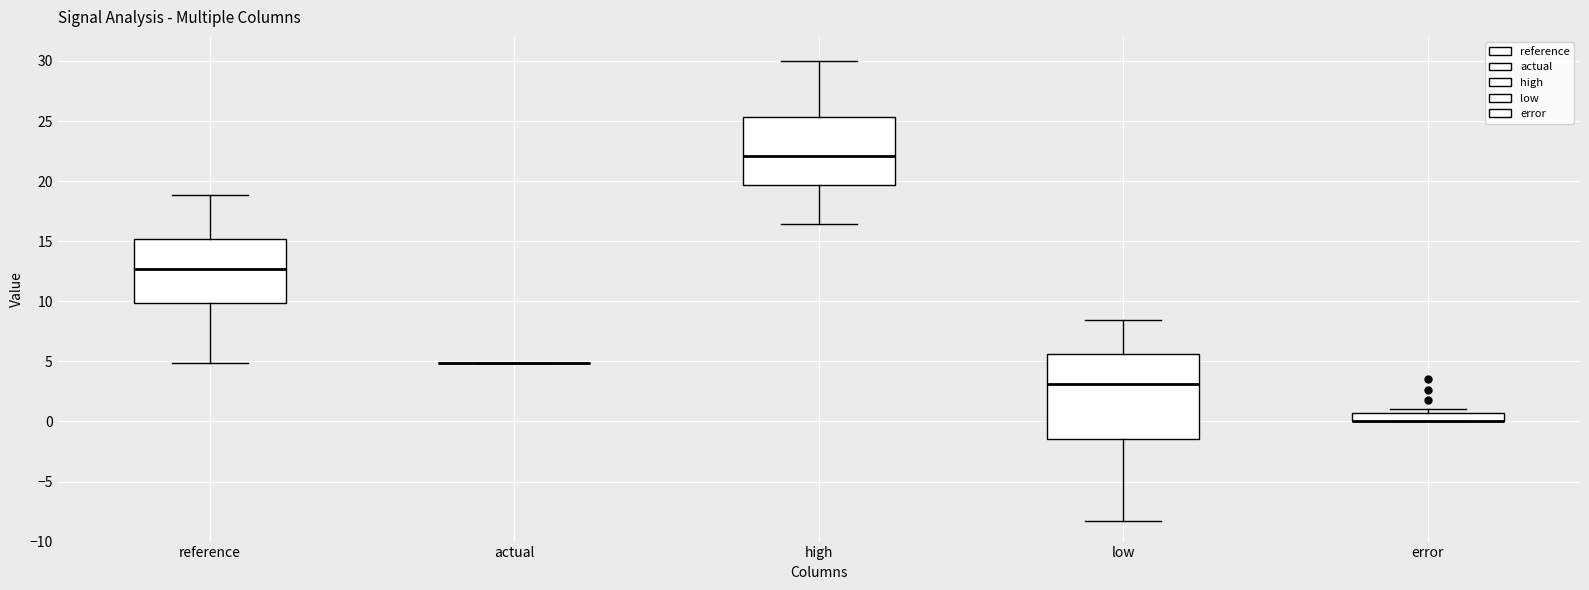

Comparing the boxes themselves (not the whiskers), which one is the tallest?

low